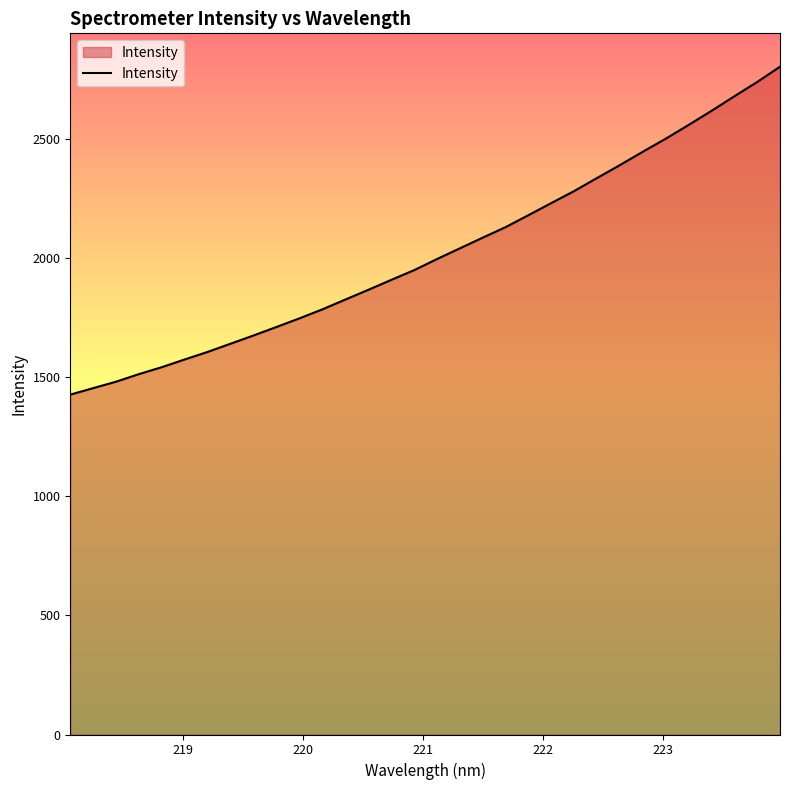

What is the maximum value shown in the chart?

2802.5